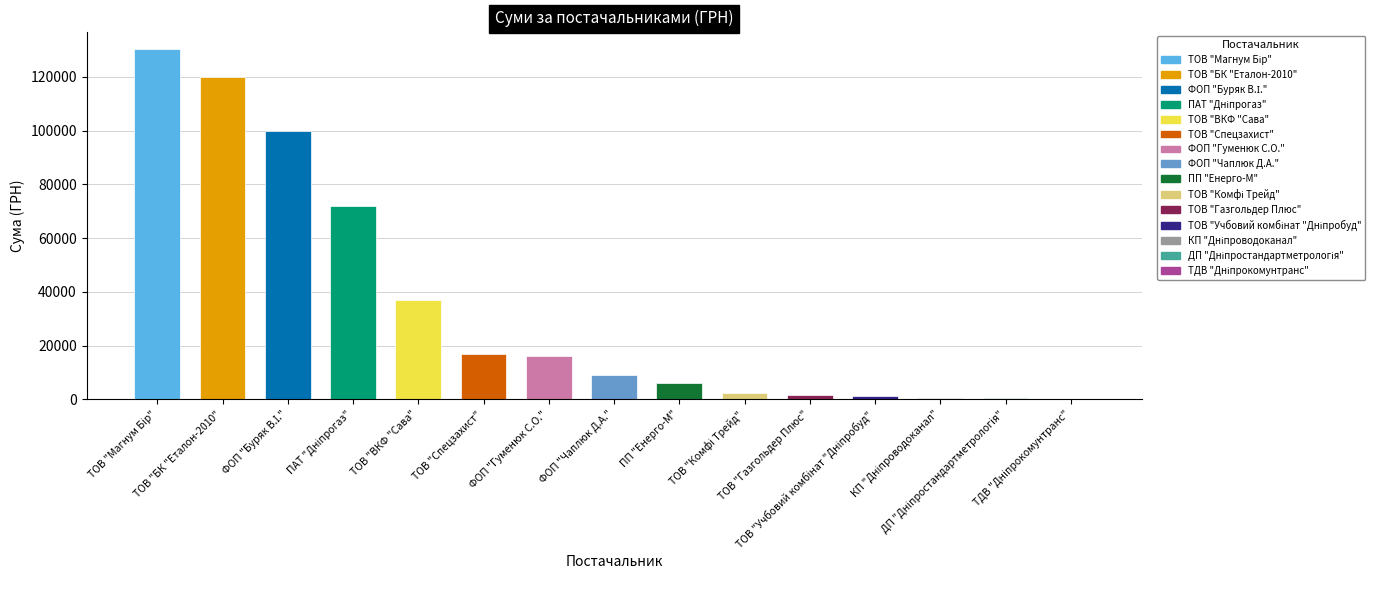

How many categories are shown in the chart?

15